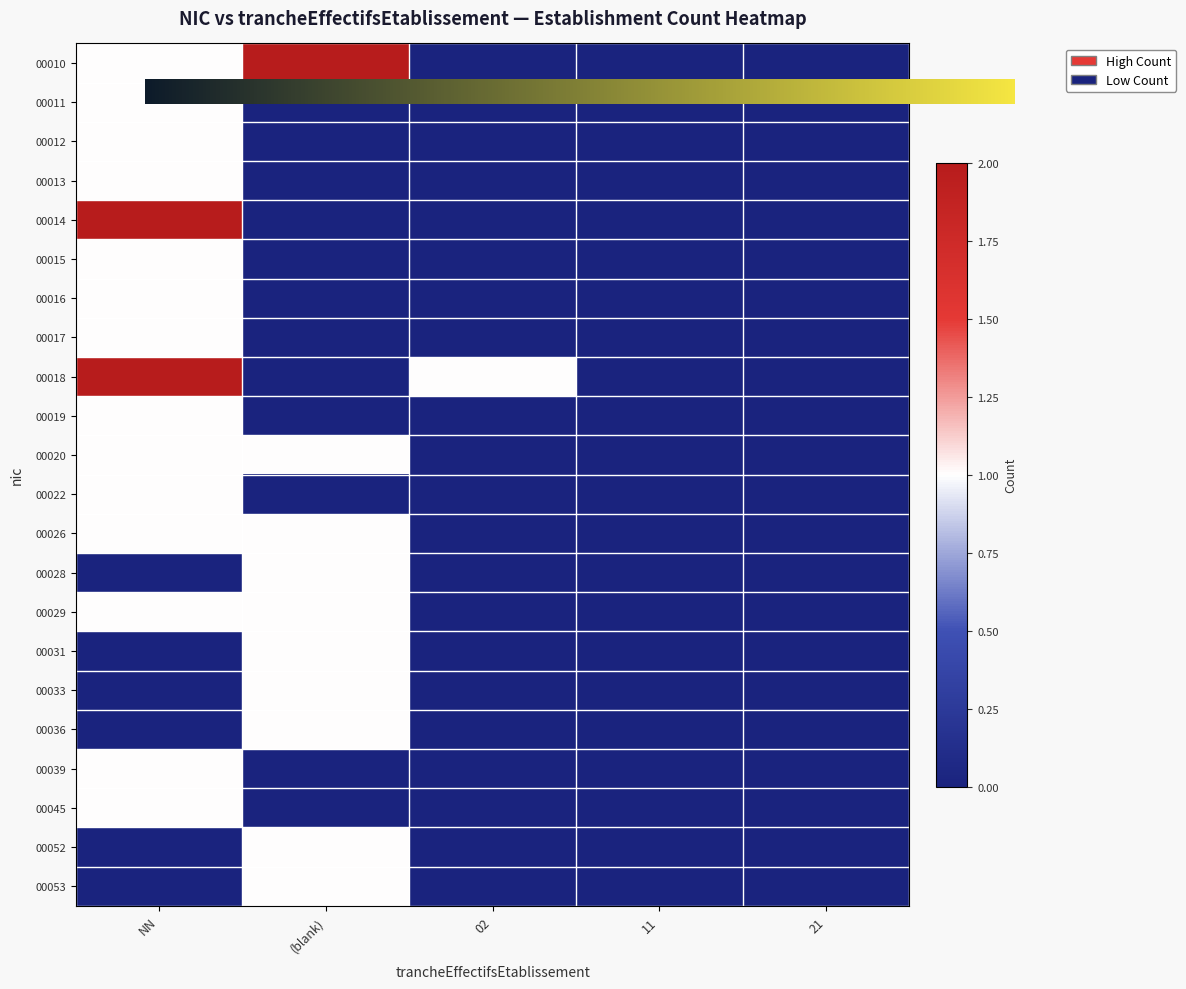

Reading left to right, transcribe all the data shown in this chart.

00010: 1	2	0	0	0
00011: 1	0	0	0	0
00012: 1	0	0	0	0
00013: 1	0	0	0	0
00014: 2	0	0	0	0
00015: 1	0	0	0	0
00016: 1	0	0	0	0
00017: 1	0	0	0	0
00018: 2	0	1	0	0
00019: 1	0	0	0	0
00020: 1	1	0	0	0
00022: 1	0	0	0	0
00026: 1	1	0	0	0
00028: 0	1	0	0	0
00029: 1	1	0	0	0
00031: 0	1	0	0	0
00033: 0	1	0	0	0
00036: 0	1	0	0	0
00039: 1	0	0	0	0
00045: 1	0	0	0	0
00052: 0	1	0	0	0
00053: 0	1	0	0	0